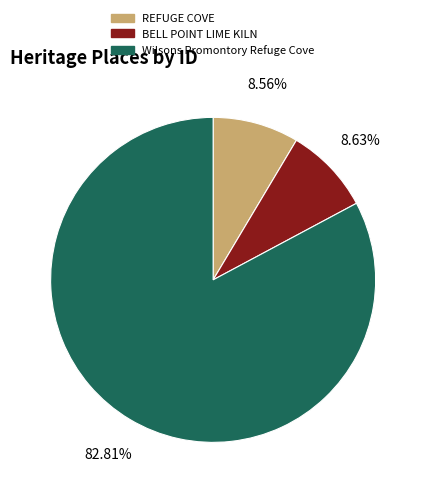

Between Wilsons Promontory Refuge Cove and BELL POINT LIME KILN, which is larger?

Wilsons Promontory Refuge Cove